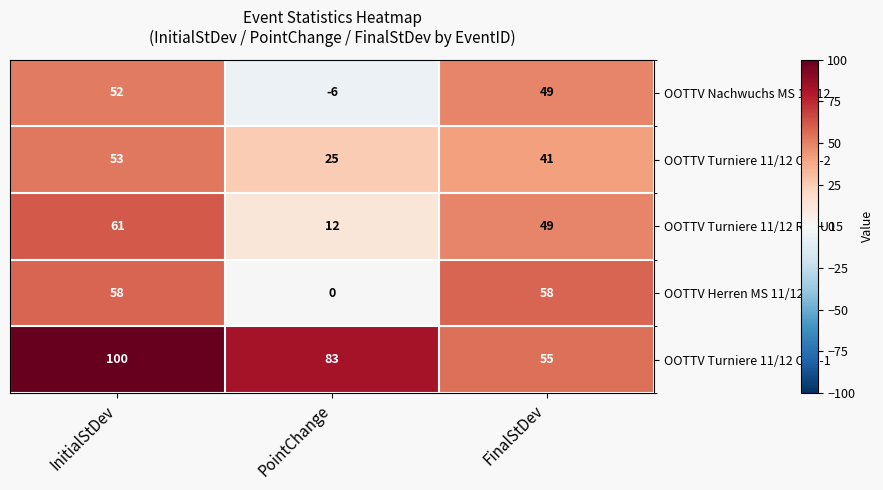

Reading left to right, what are all the values shown in this chart?

OOTTV Nachwuchs MS 11/12: InitialStDev=52	PointChange=-6	FinalStDev=49
OOTTV Turniere 11/12 OTX-2: InitialStDev=53	PointChange=25	FinalStDev=41
OOTTV Turniere 11/12 RL2 U15: InitialStDev=61	PointChange=12	FinalStDev=49
OOTTV Herren MS 11/12: InitialStDev=58	PointChange=0	FinalStDev=58
OOTTV Turniere 11/12 OTX-1: InitialStDev=100	PointChange=83	FinalStDev=55